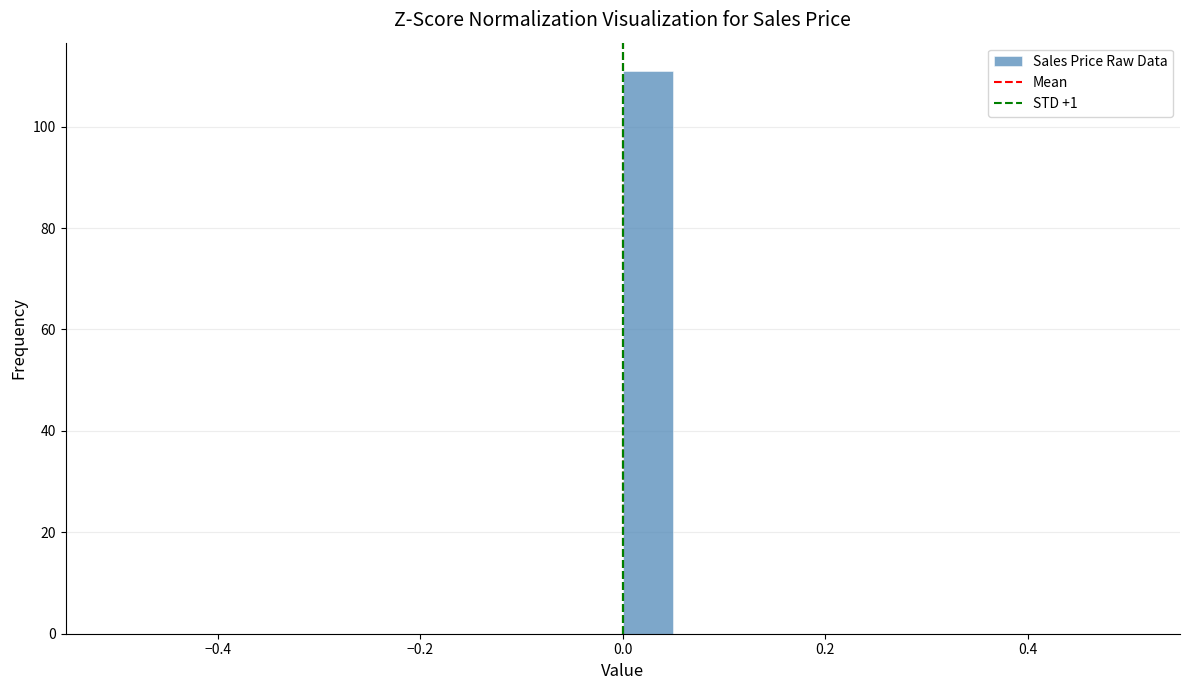

Read against the x-axis, roughly where is the centre of the tallest bar?

0.02